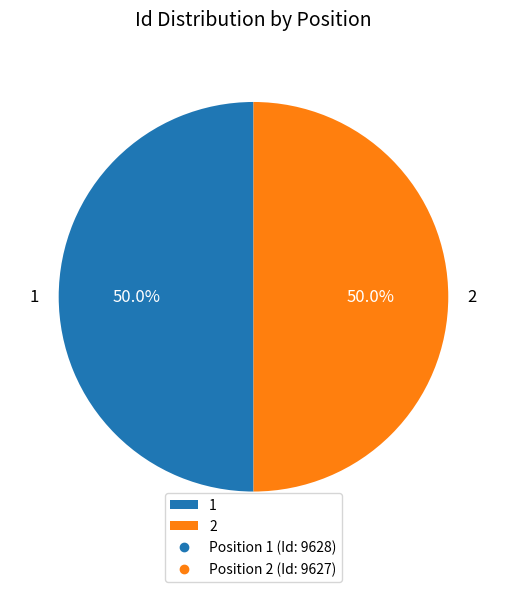

How many segments does this pie chart have?

2